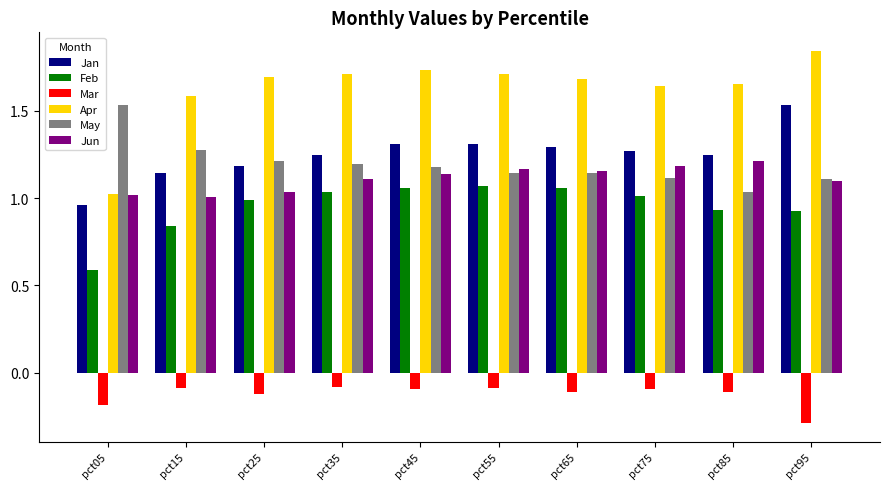

Which series changed the most between pct05 and pct45?

Apr